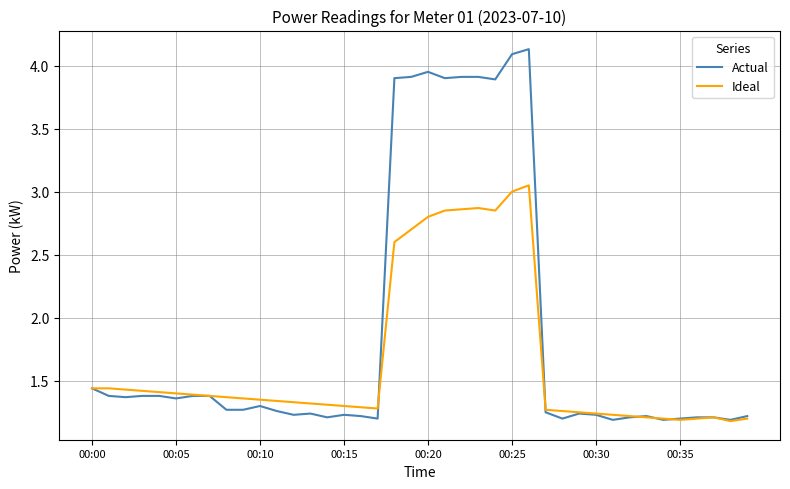

Which series has the largest total across all categories?

Actual